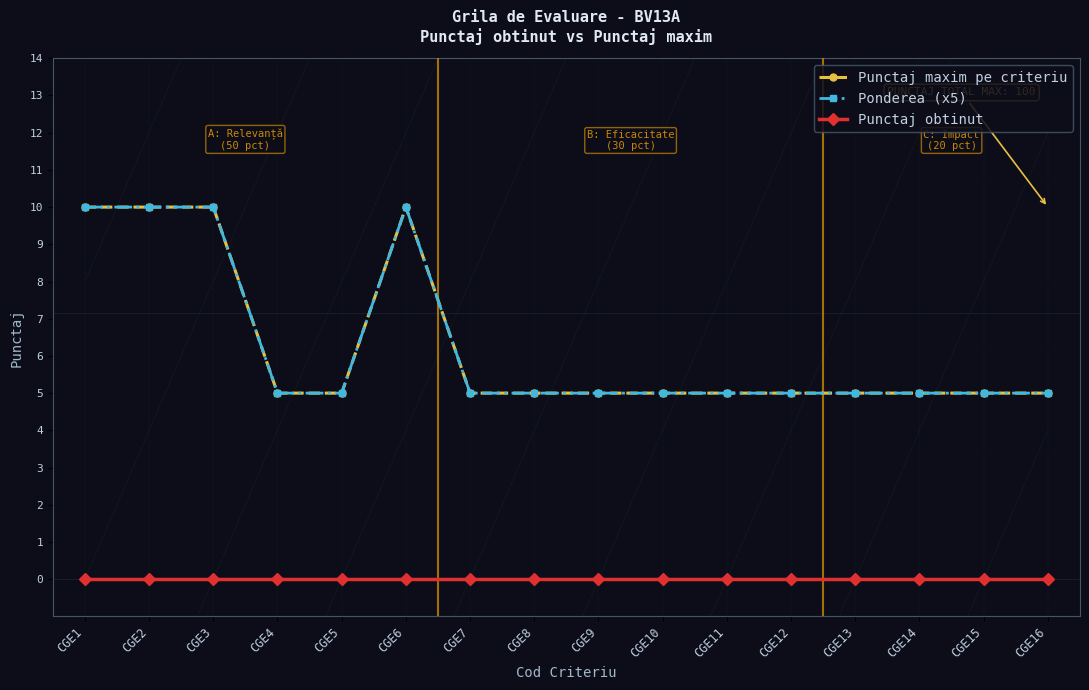

How many lines are shown in the chart?

3